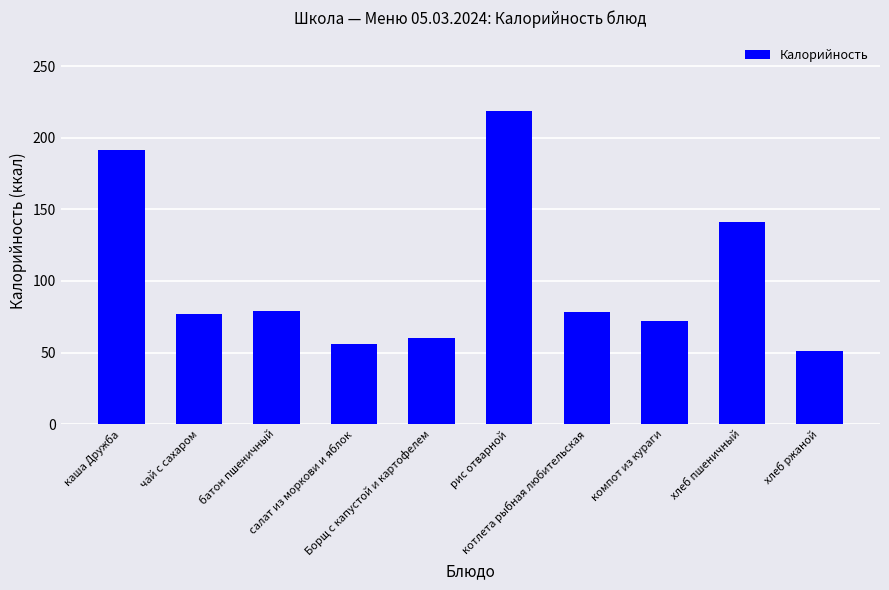

Which category has the lowest value across all series?

хлеб ржаной